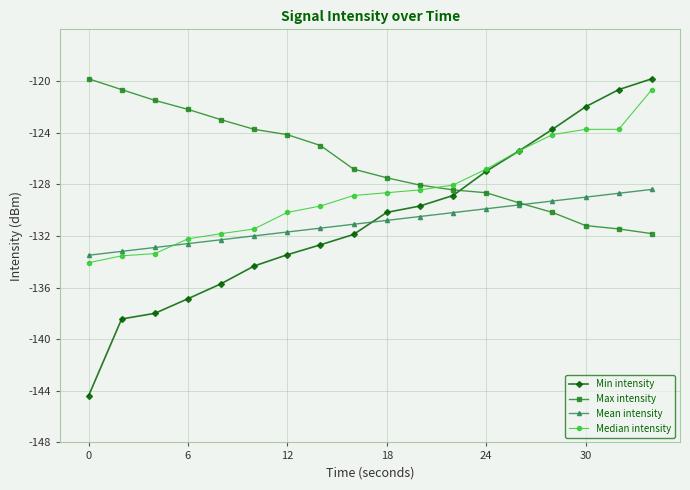

Which series has the largest total across all categories?

Max intensity